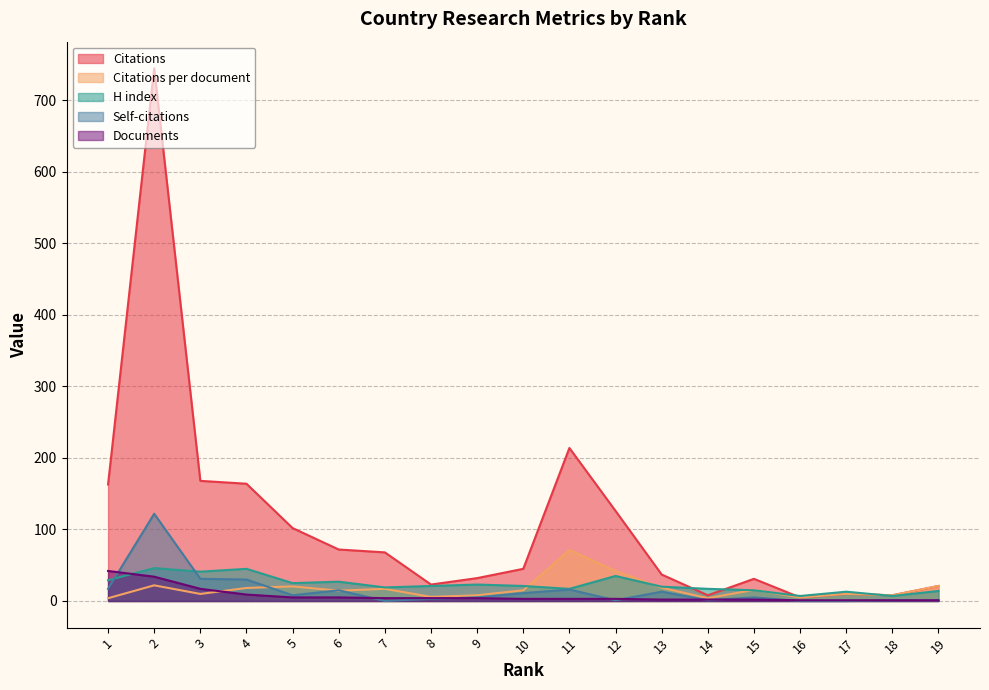

What is the difference between the H index values at 4 and 7?

26.0